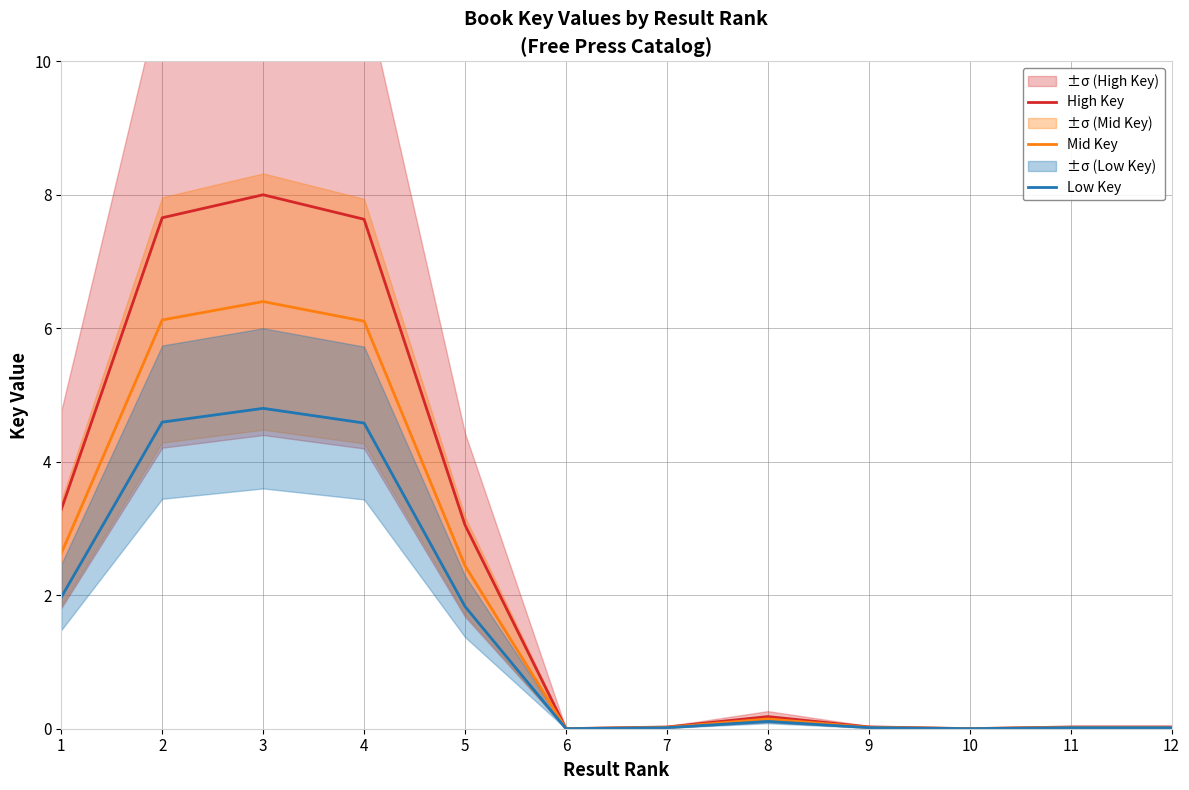

How many series are shown in this chart?

3